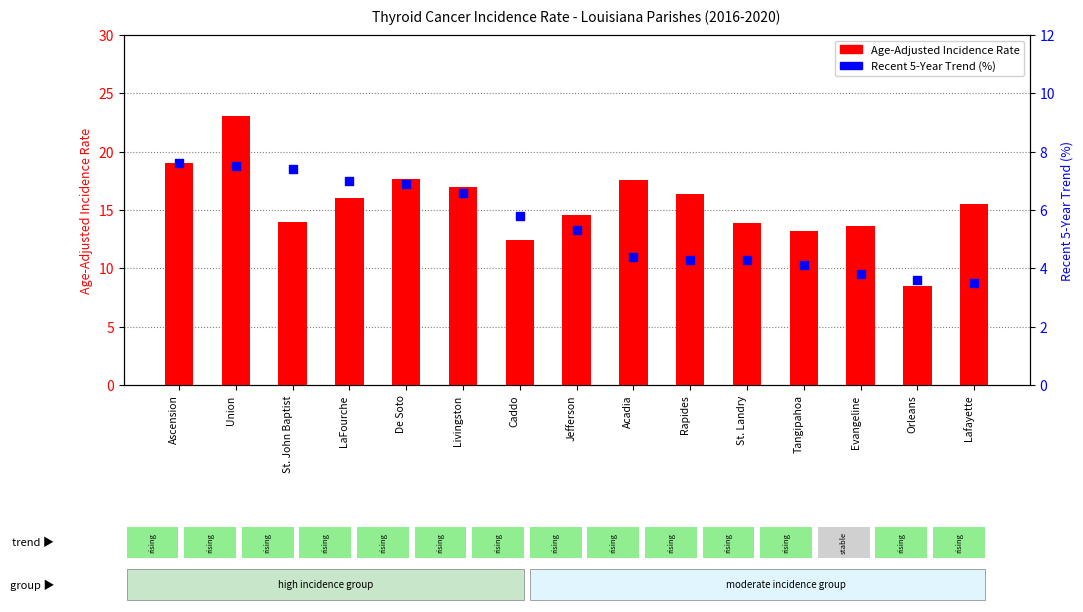

Which series contains the lowest Y value?

Recent 5-Year Trend